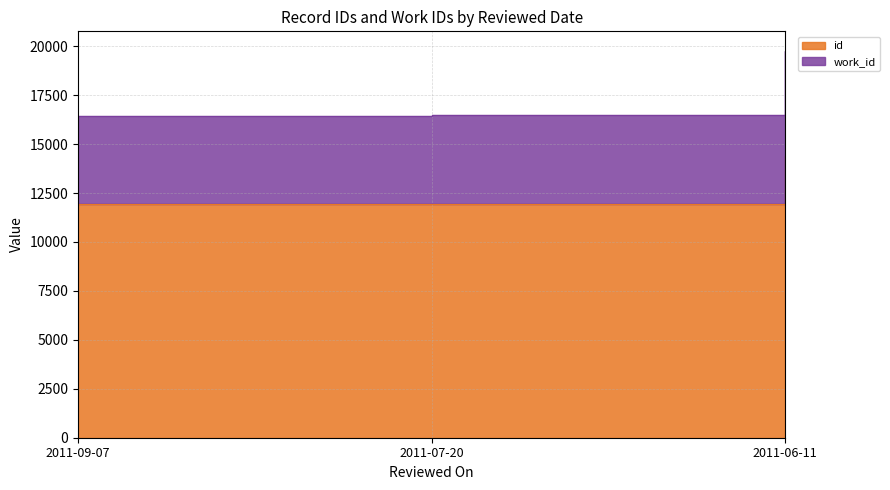

The value of work_id at 2011-06-11 is 34263. True or false?

False